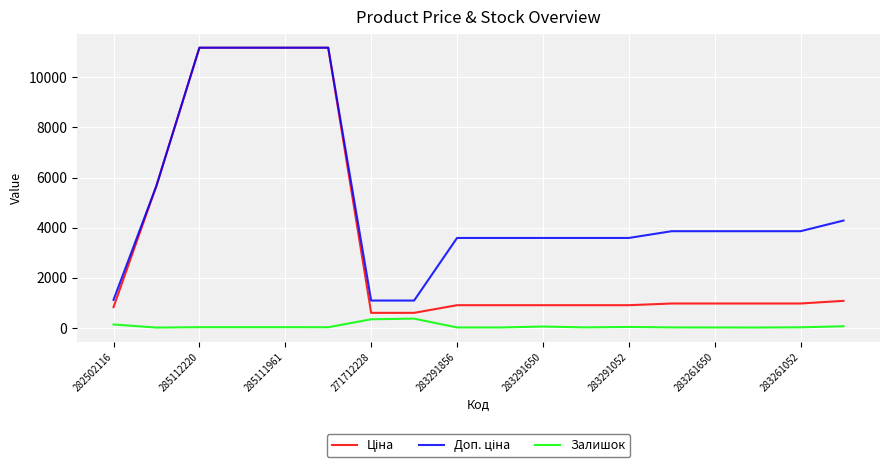

What is the maximum value shown in the chart?

11188.2